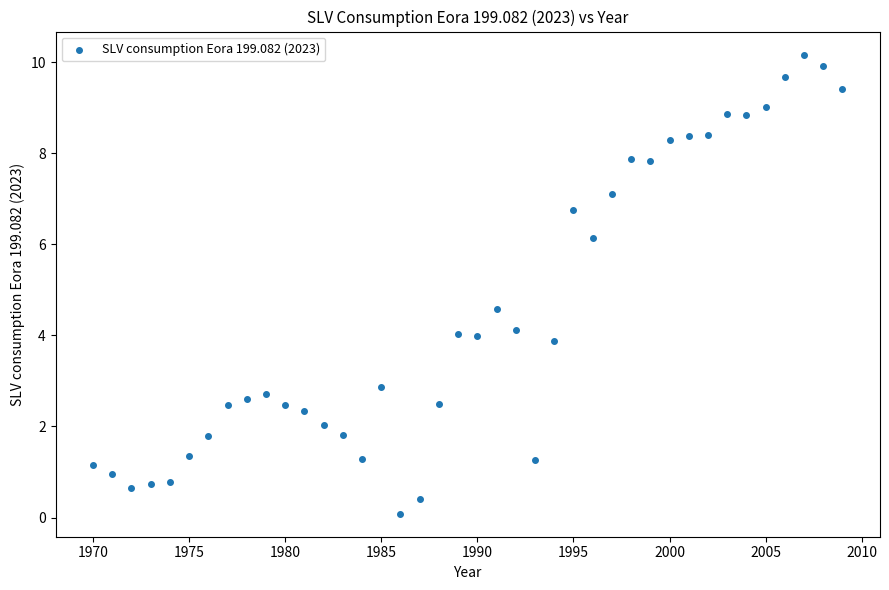

What Y value in the scatter plot is closest to 5?

4.6